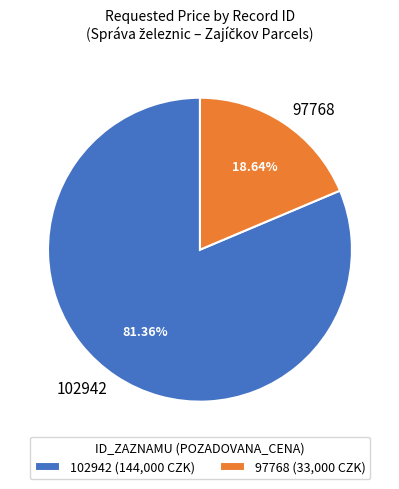

Is it true that 102942 is 92% of the pie?

False